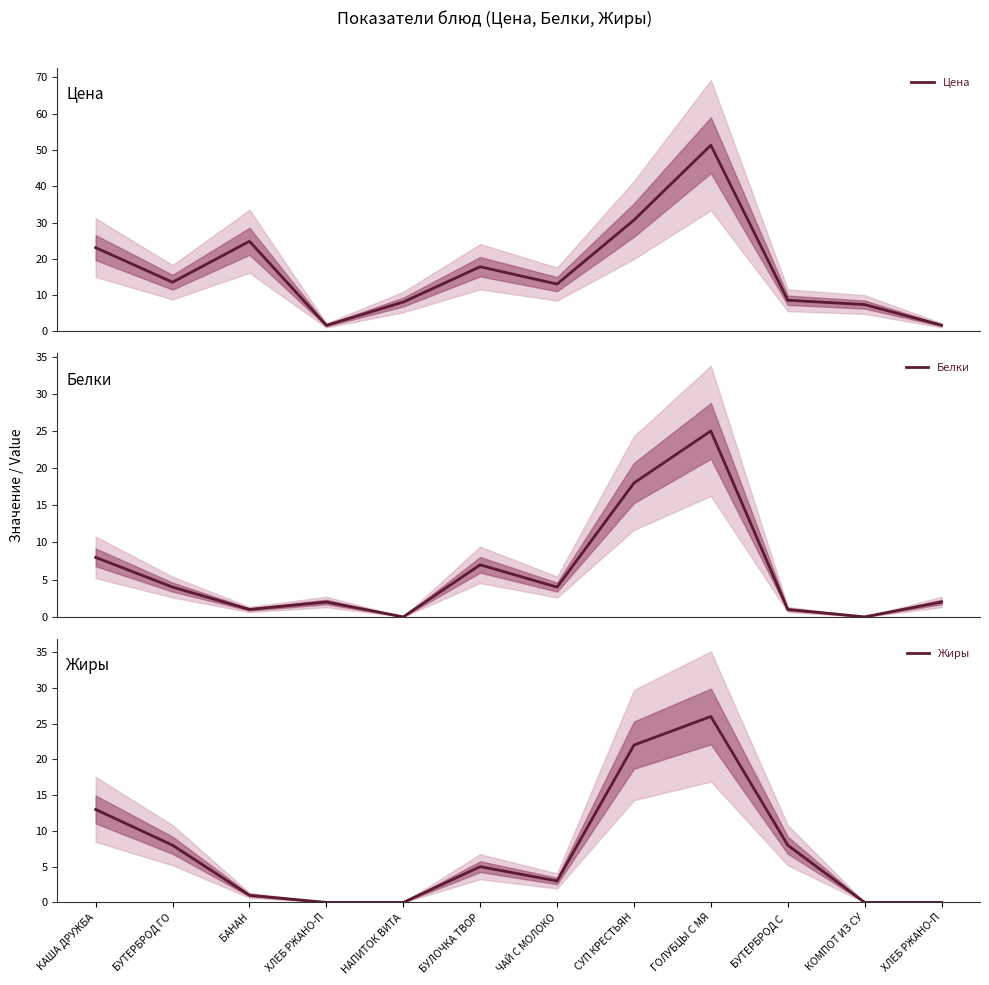

Where is the first local maximum for Жиры?

БУЛОЧКА ТВОР